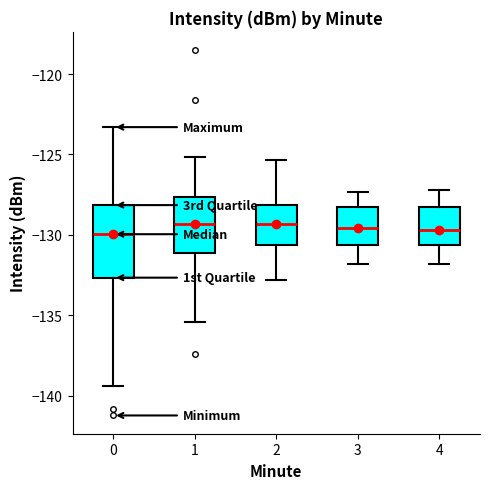

Reading left to right, read every box against the y-axis: the position of its median line, the range the box covers, and the ends of its whiskers. The values are not printed on the chart, so give them approximately, as read against the axis.

0: median -130.0, box -132.5 to -128.0, whiskers -139.5 to -123.5
1: median -129.5, box -131.0 to -127.5, whiskers -135.5 to -125.0
2: median -129.5, box -130.5 to -128.0, whiskers -133.0 to -125.5
3: median -129.5, box -130.5 to -128.5, whiskers -132.0 to -127.5
4: median -129.5, box -130.5 to -128.5, whiskers -132.0 to -127.0